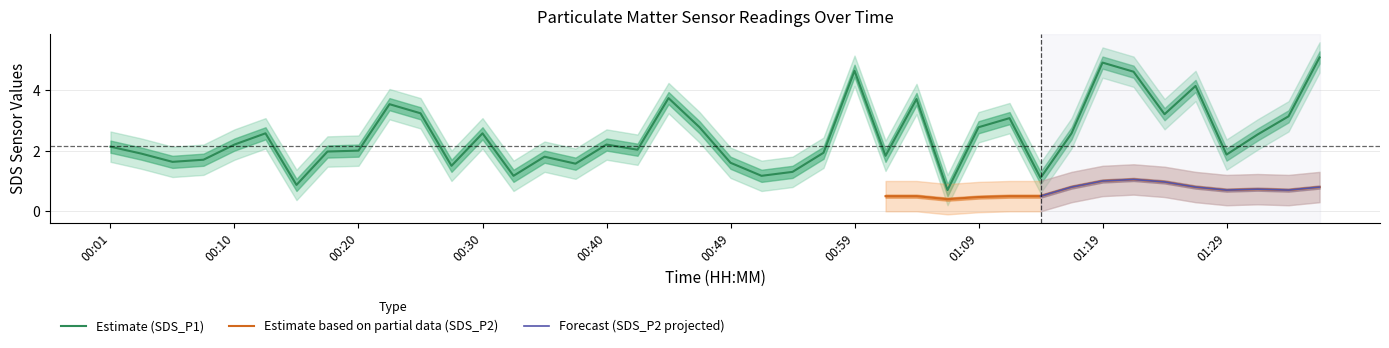

Is it true that Estimate (SDS_P1) equals 2.7 at 00:59?

False